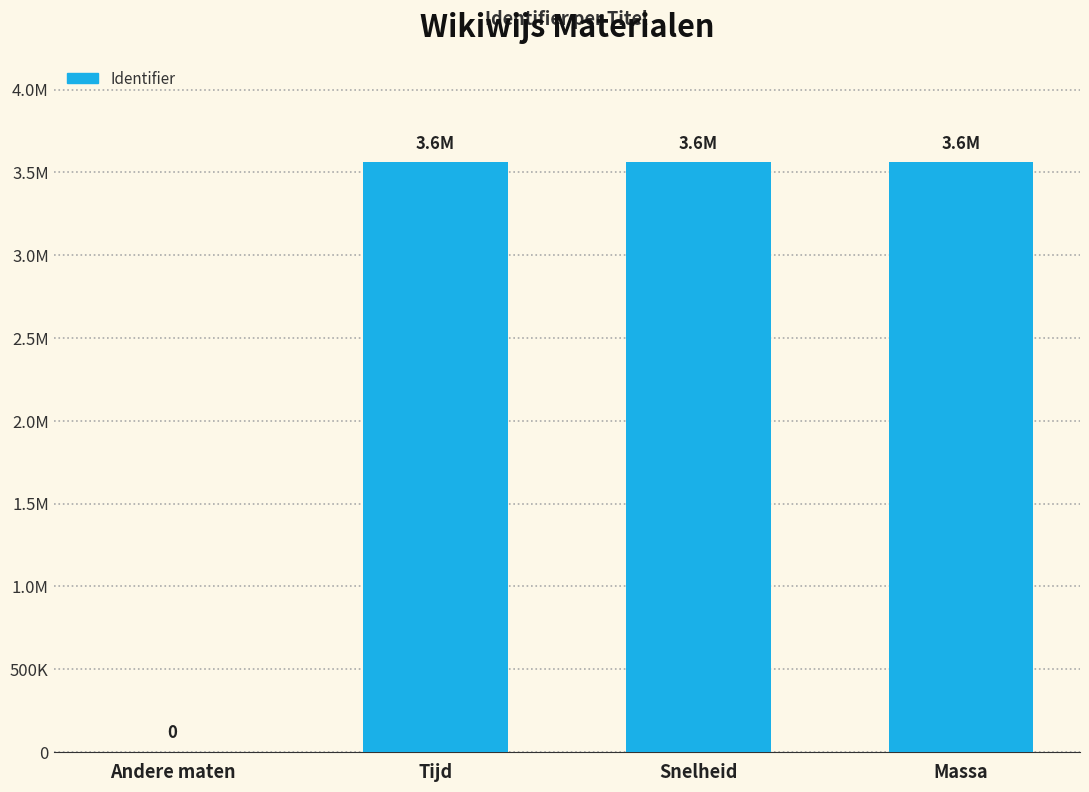

Reading right to left, extract all data points from this chart.

Massa=3560692	Snelheid=3560690	Tijd=3560688	Andere maten=0